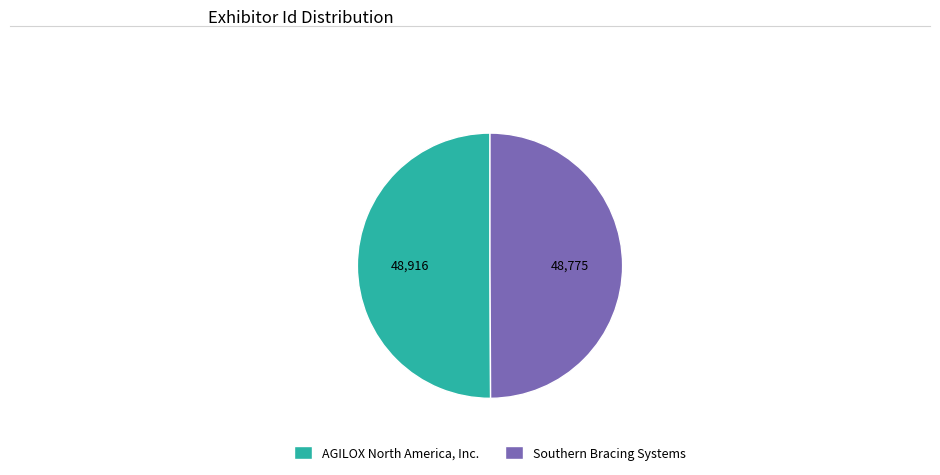

What is the ratio of the value at Southern Bracing Systems to the value at AGILOX North America, Inc.?

1.0